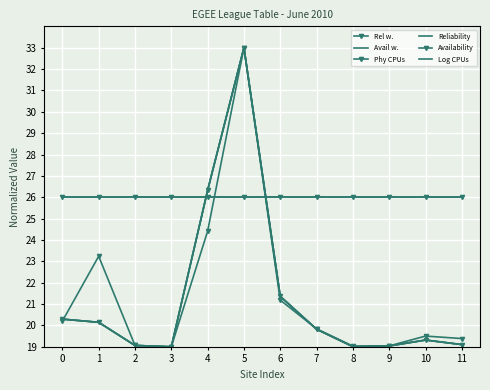

What is the value of the Phy CPUs point at the 4th from the left?

19.0